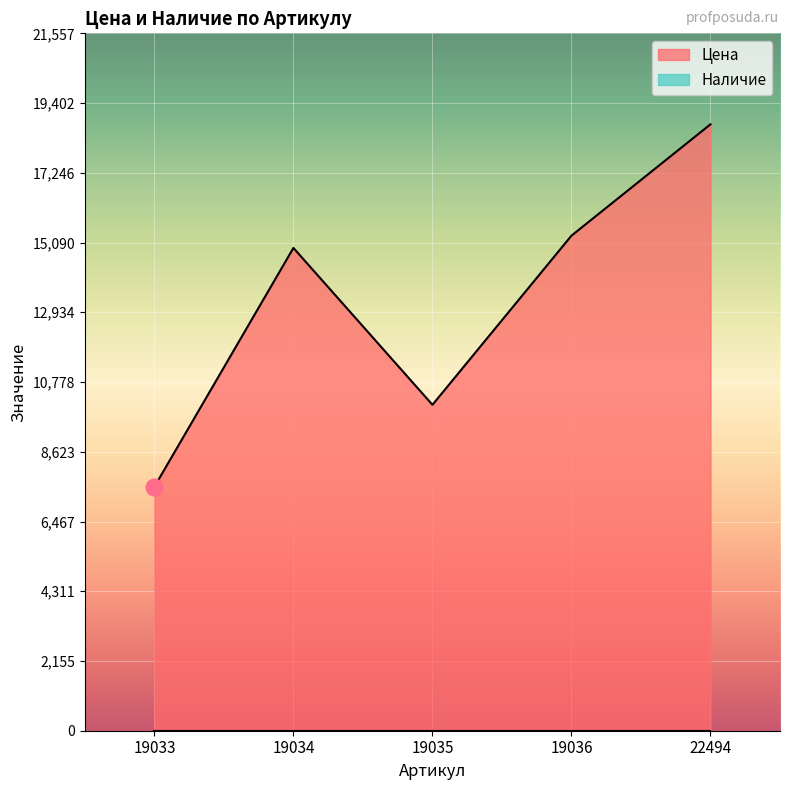

List the labels in order of value, smallest first.

19033, 19035, 19034, 19036, 22494